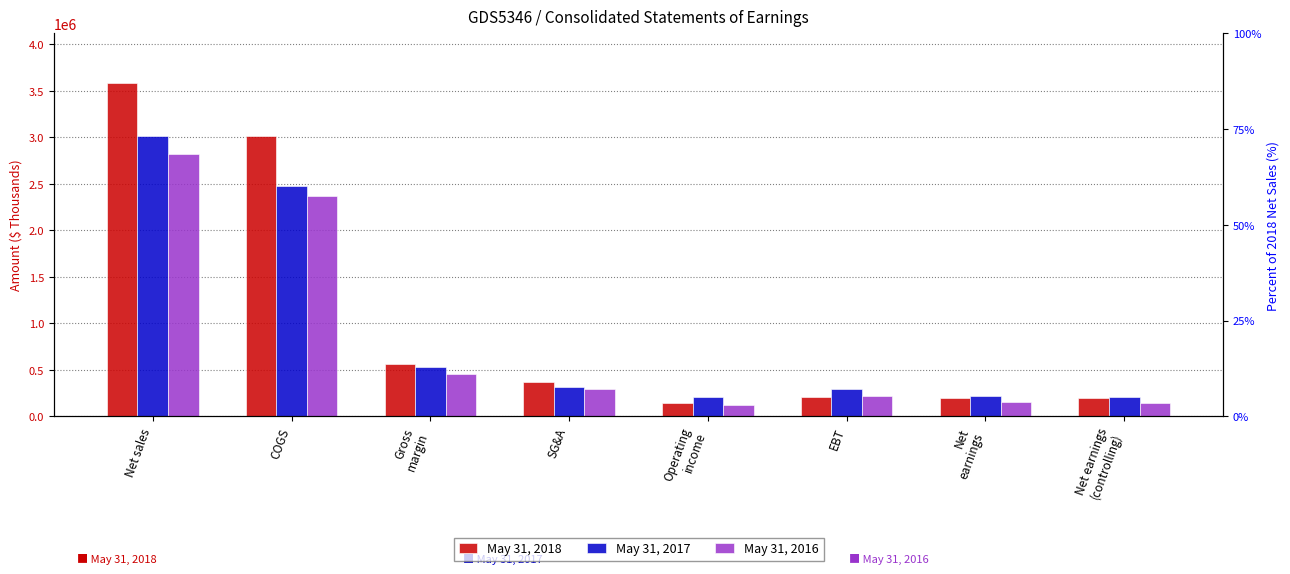

At Operating
income, list the series in order from largest to smallest.

May 31, 2017, May 31, 2018, May 31, 2016